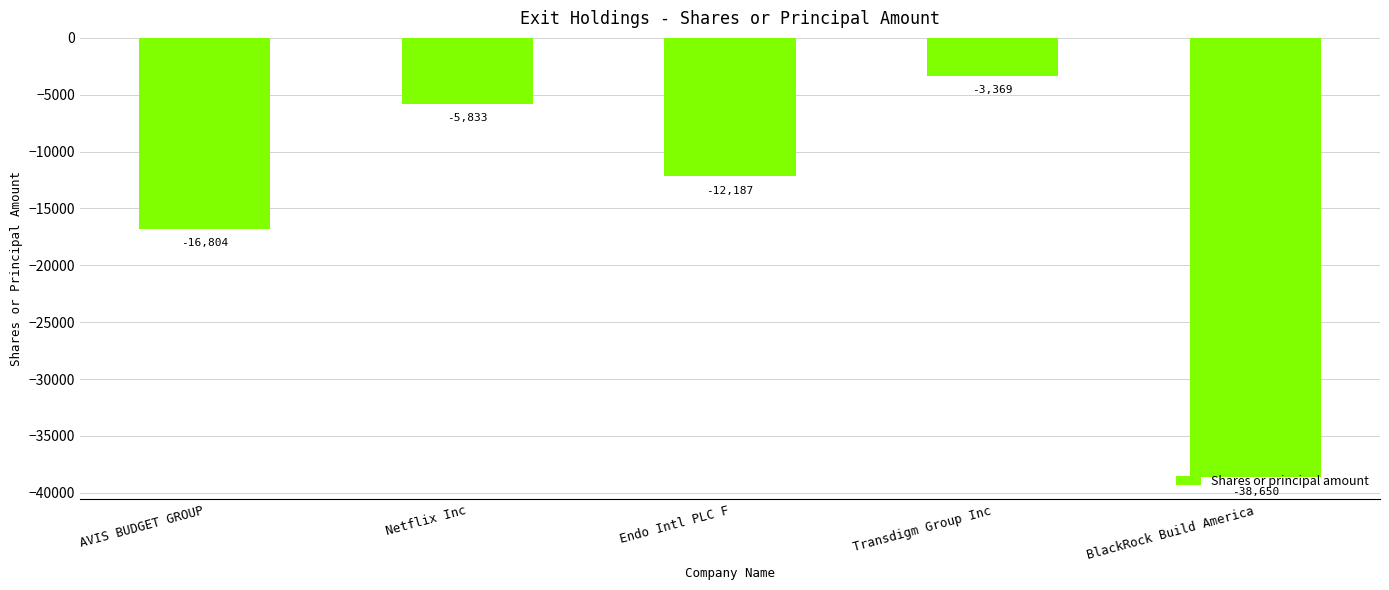

List the labels in order of value, smallest first.

BlackRock Build America, AVIS BUDGET GROUP, Endo Intl PLC F, Netflix Inc, Transdigm Group Inc